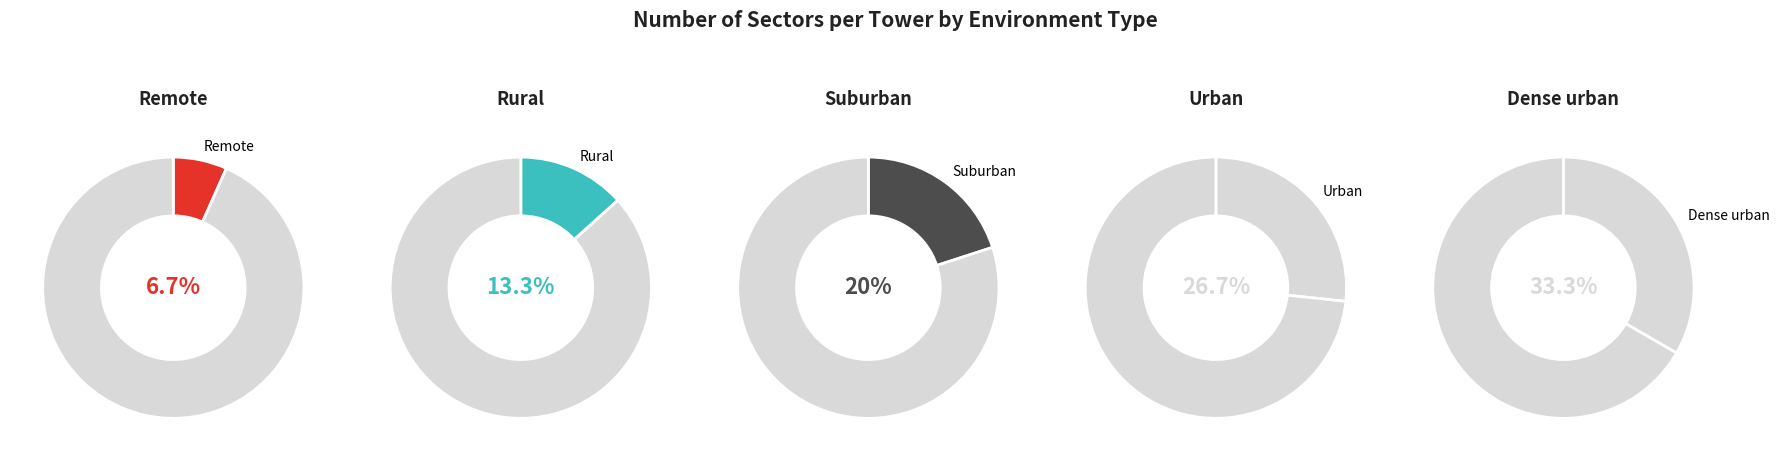

What portion of the pie excludes Remote?

93.3%